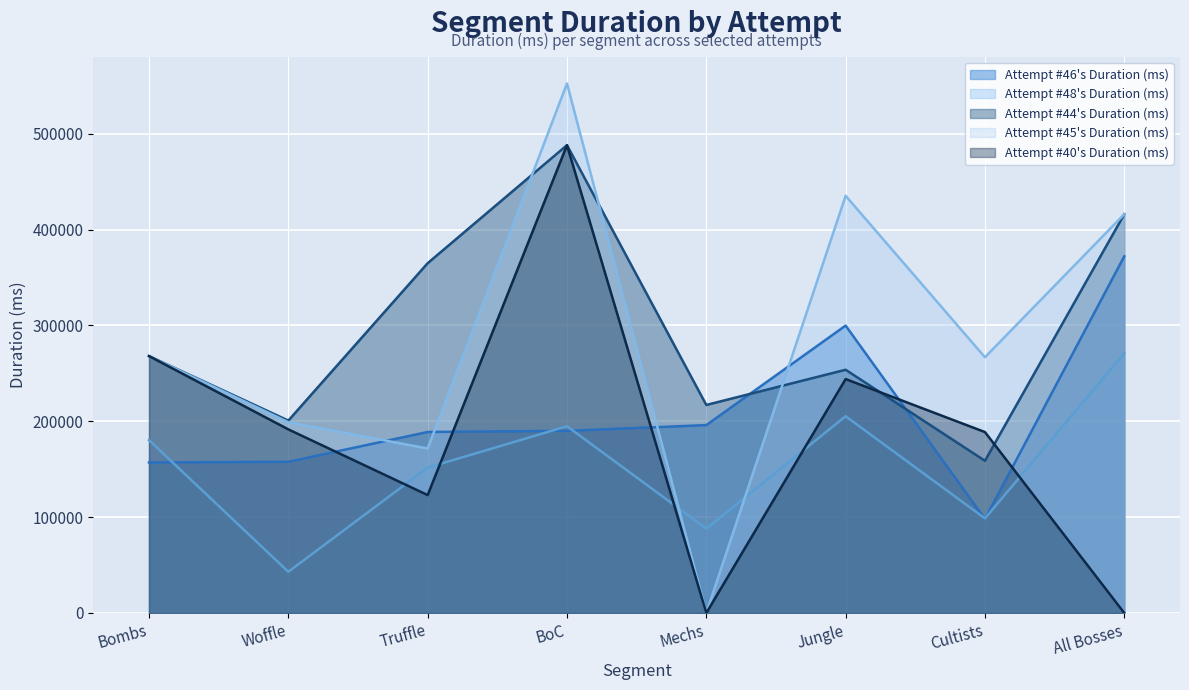

Where do Attempt #45's Duration (ms) and Attempt #44's Duration (ms) first cross each other?

Truffle and BoC